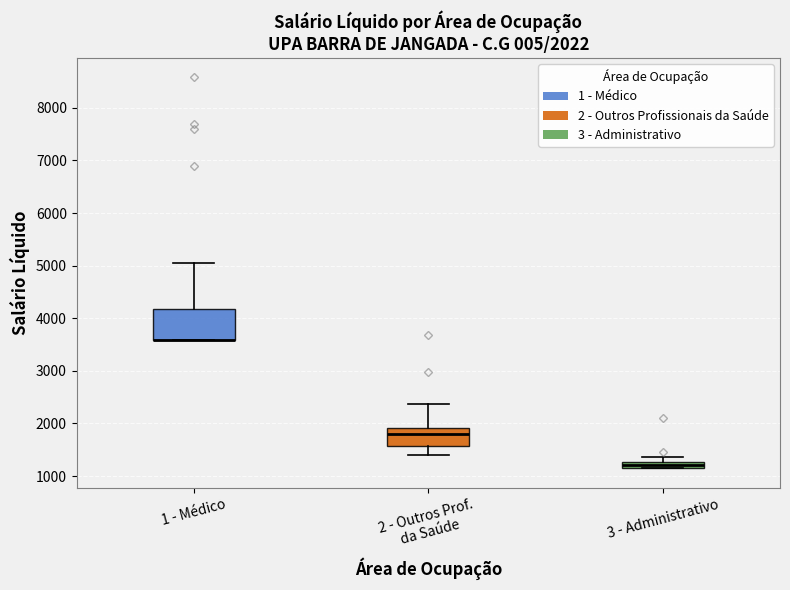

Which box is the tallest, from its lower edge to its upper edge?

1 - Médico